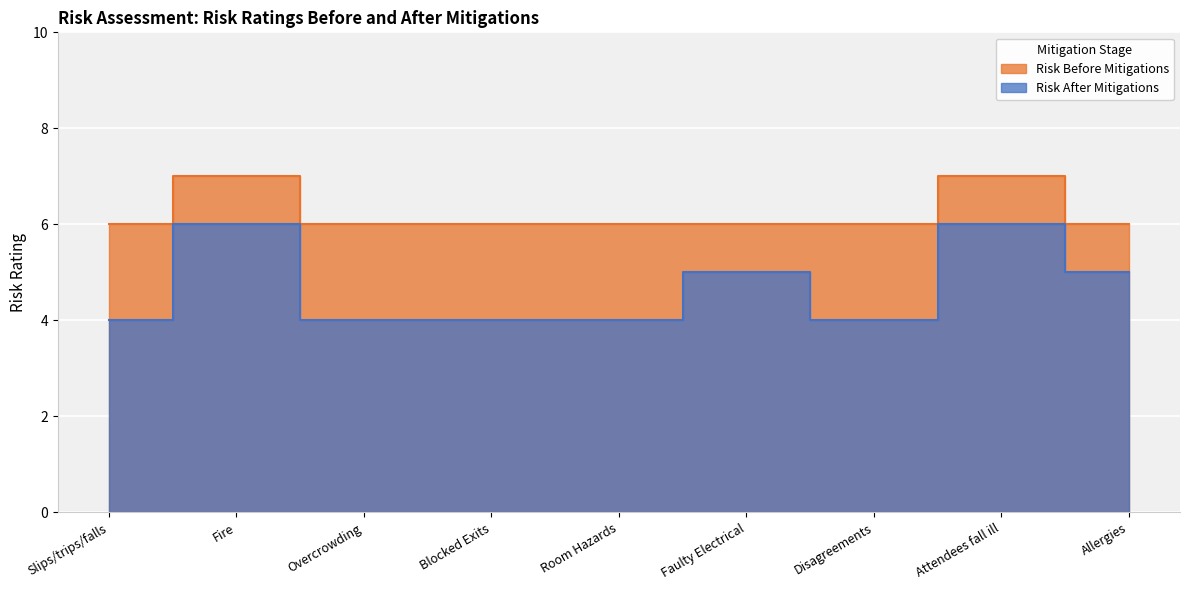

Which series has the largest total across all categories?

Risk Before Mitigations